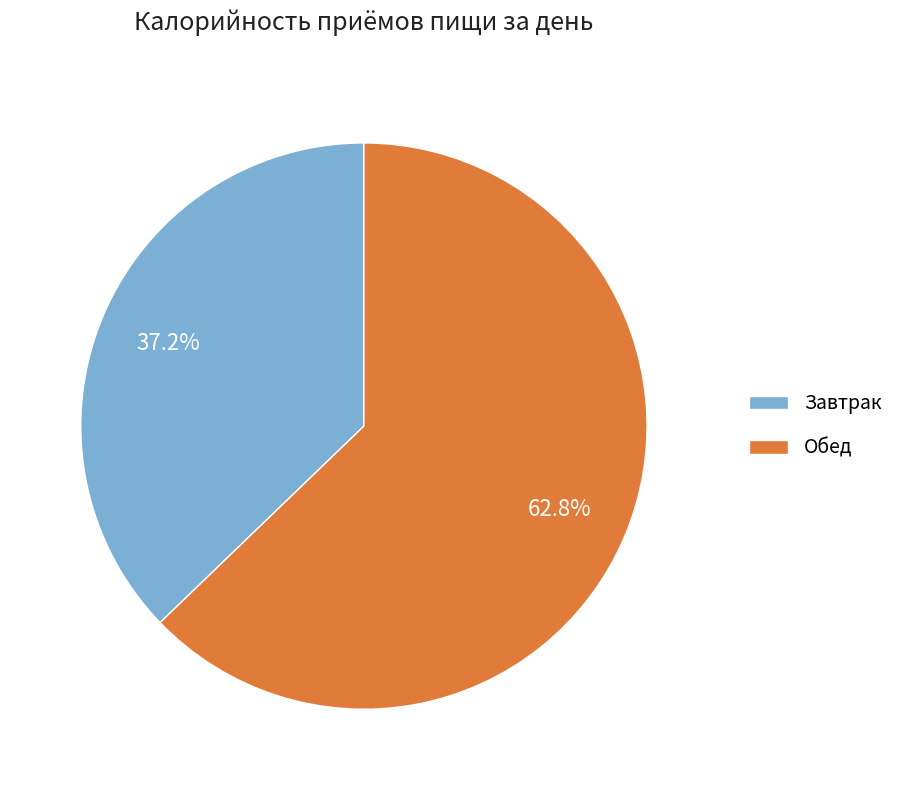

What percentage is NOT represented by Завтрак?

62.8%